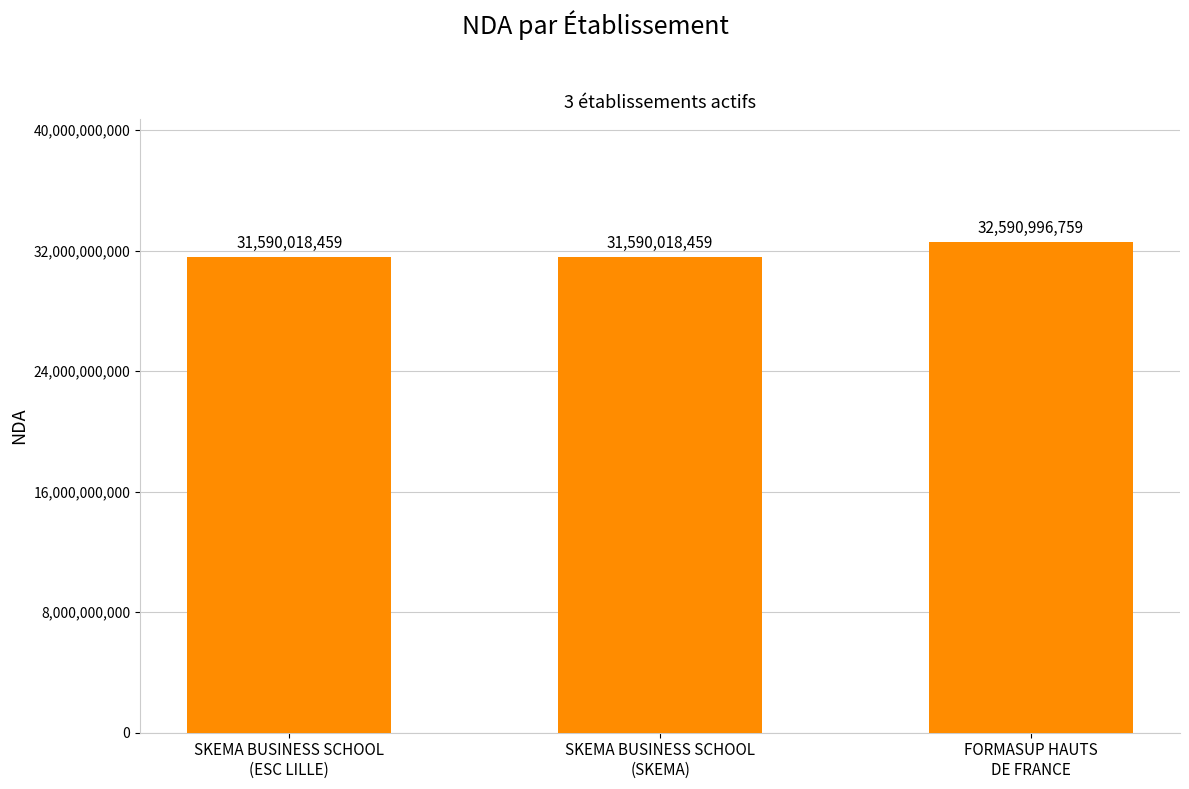

What is the value of the 3rd bar from the left?

32590996759